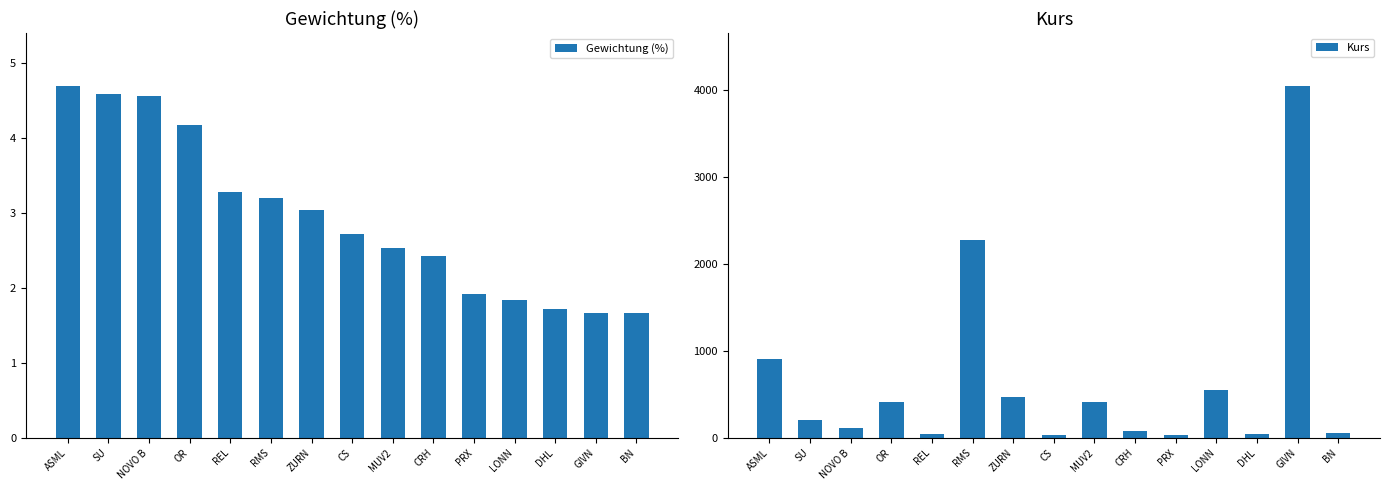

Count the number of categories in the chart.

15